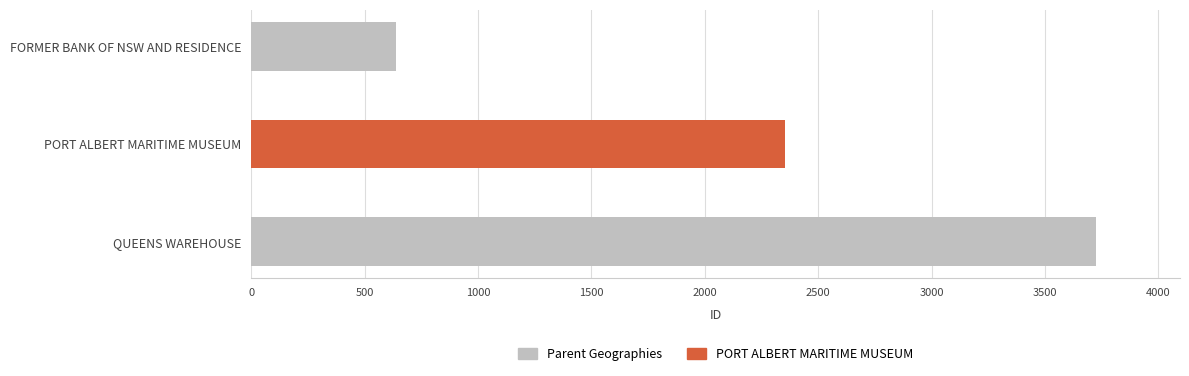

Are the bars grouped side by side (vs. stacked)?

No